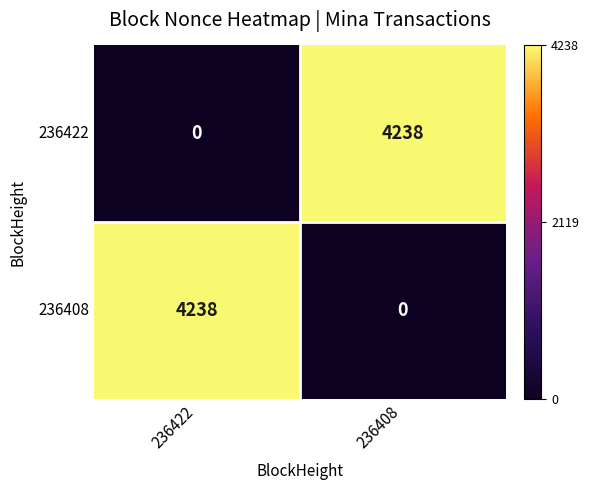

What is the total value across all series at 236408?

4238